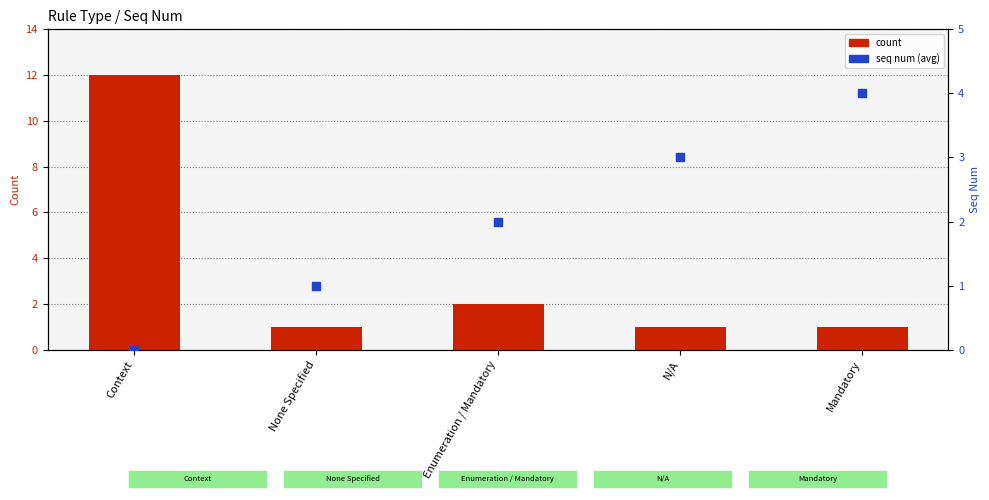

At how many categories does at least one series exceed 5?

1